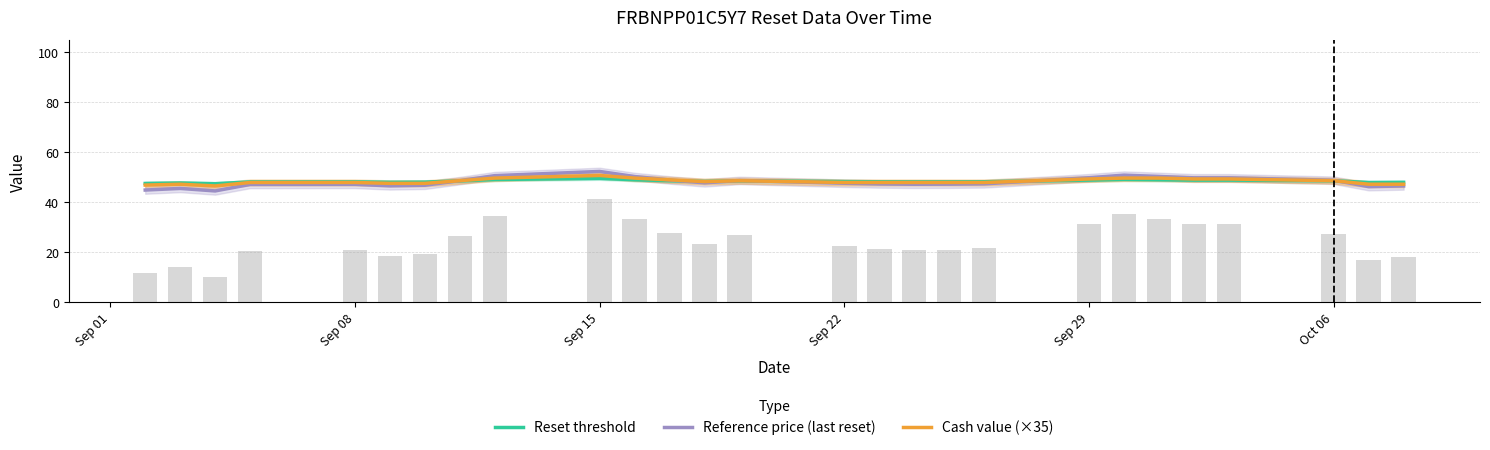

Reading left to right, list all the values displayed in this chart.

Reset threshold: 47.6	47.7	47.5	48.2	48.2	48.0	48.1	48.6	49.1	49.6	49.0	48.7	48.3	48.6	48.3	48.2	48.2	48.2	48.2	48.9	49.2	49.0	48.9	48.9	48.6	47.9	48.0
Reference price (last reset): 44.9	45.6	44.6	47.2	47.2	46.6	46.8	48.7	50.7	52.4	50.3	49.0	47.8	48.8	47.6	47.4	47.2	47.3	47.4	49.8	50.9	50.4	49.8	49.8	48.8	46.3	46.6
Cash value (×35): 46.9	47.2	46.6	48.0	48.0	47.6	47.6	48.6	49.7	50.8	49.7	49.0	48.3	48.6	48.0	48.0	48.0	48.0	48.0	49.3	49.7	49.7	49.3	49.3	48.6	47.2	47.2